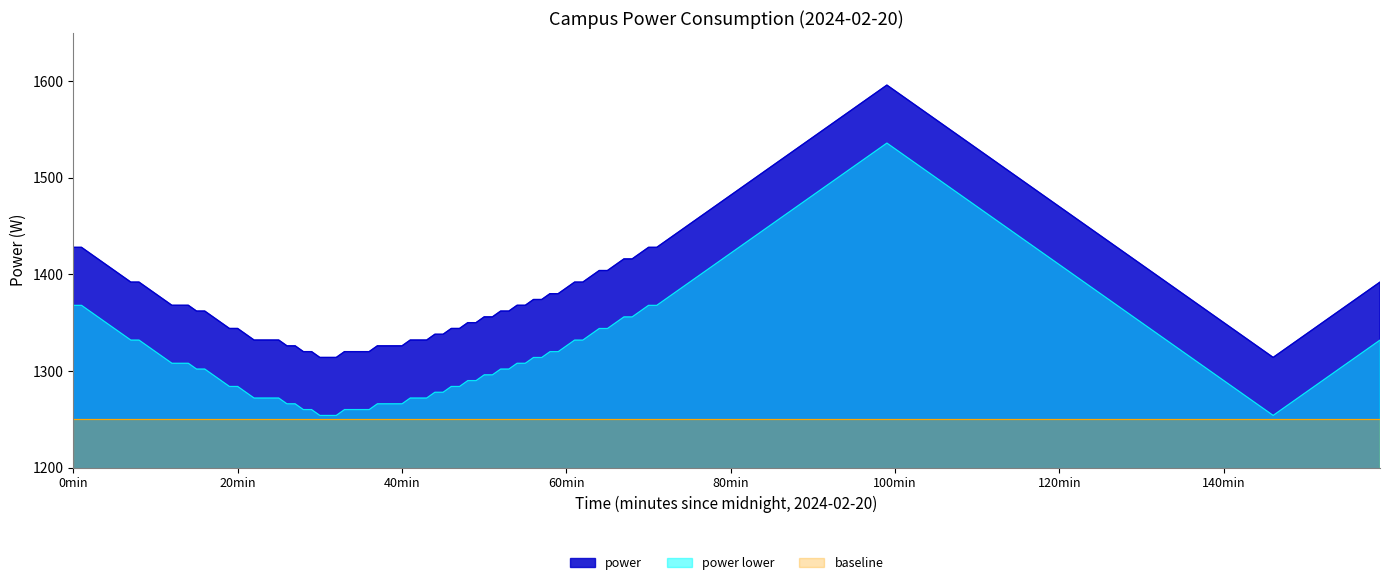

What is the greatest value displayed?

1596